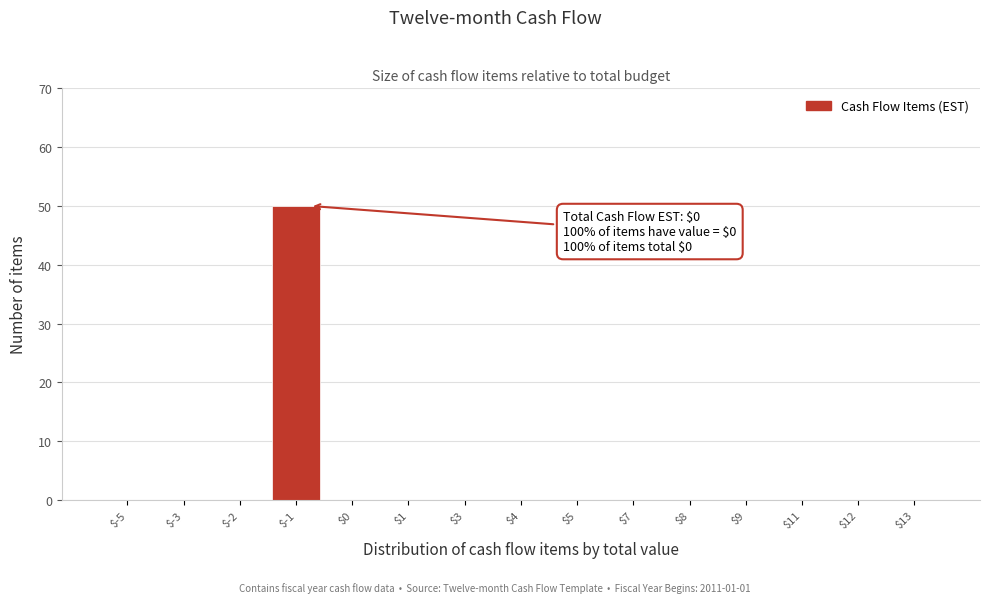

What is the sum of all values?

50